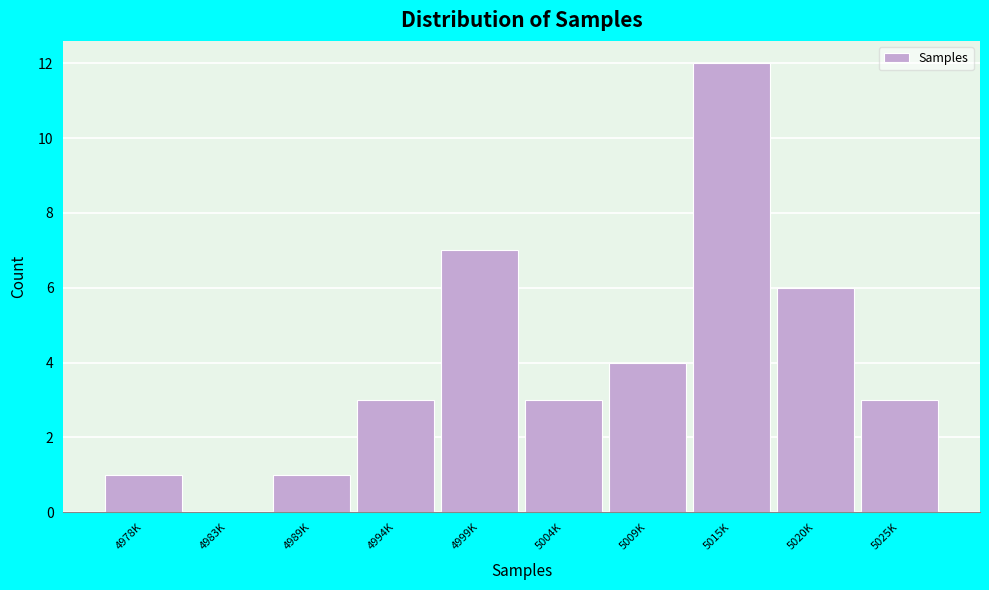

Reading left to right, what are all the values shown in this chart?

4978K=1	4983K=0	4989K=1	4994K=3	4999K=7	5004K=3	5009K=4	5015K=12	5020K=6	5025K=3